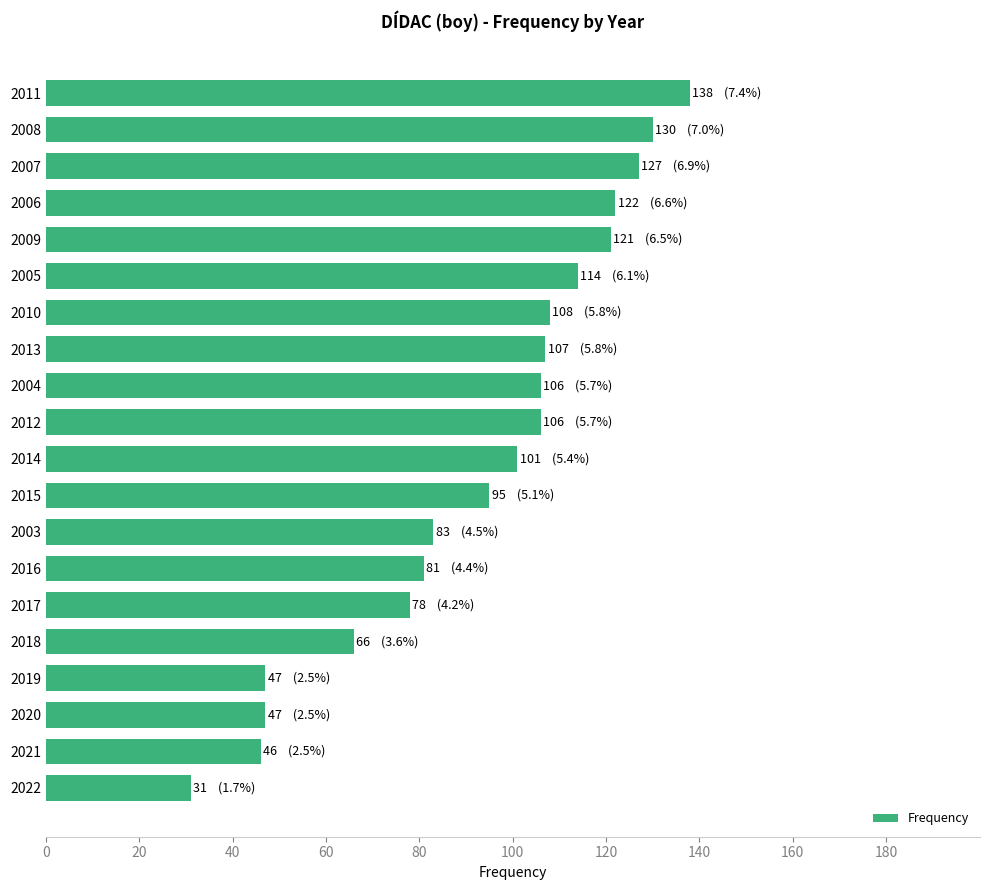

Reading bottom to top, list all the values displayed in this chart.

2022=31	2021=46	2020=47	2019=47	2018=66	2017=78	2016=81	2003=83	2015=95	2014=101	2012=106	2004=106	2013=107	2010=108	2005=114	2009=121	2006=122	2007=127	2008=130	2011=138